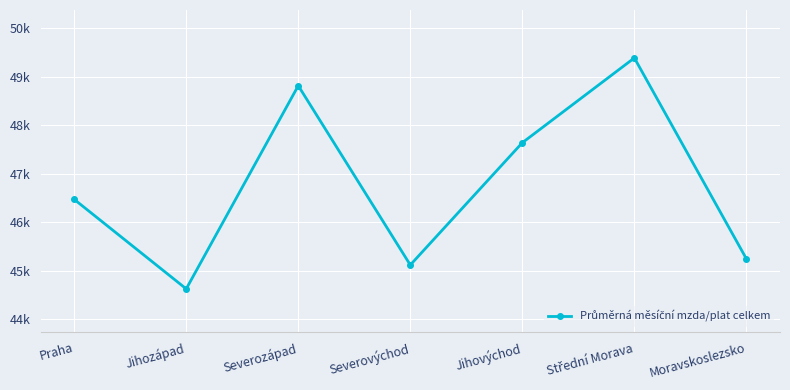

At which category does the chart reach its minimum across all series?

Jihozápad